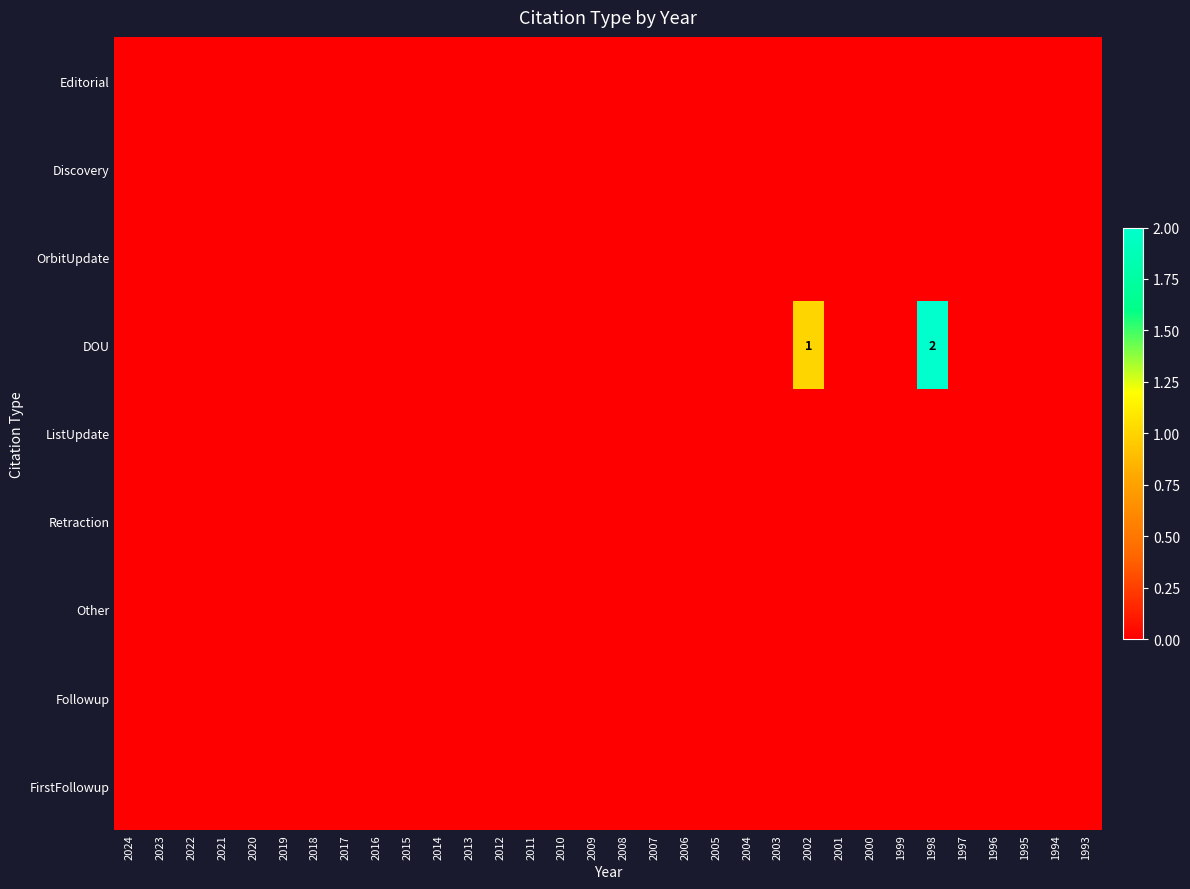

Between 1994 and 2024, which is larger?

1994